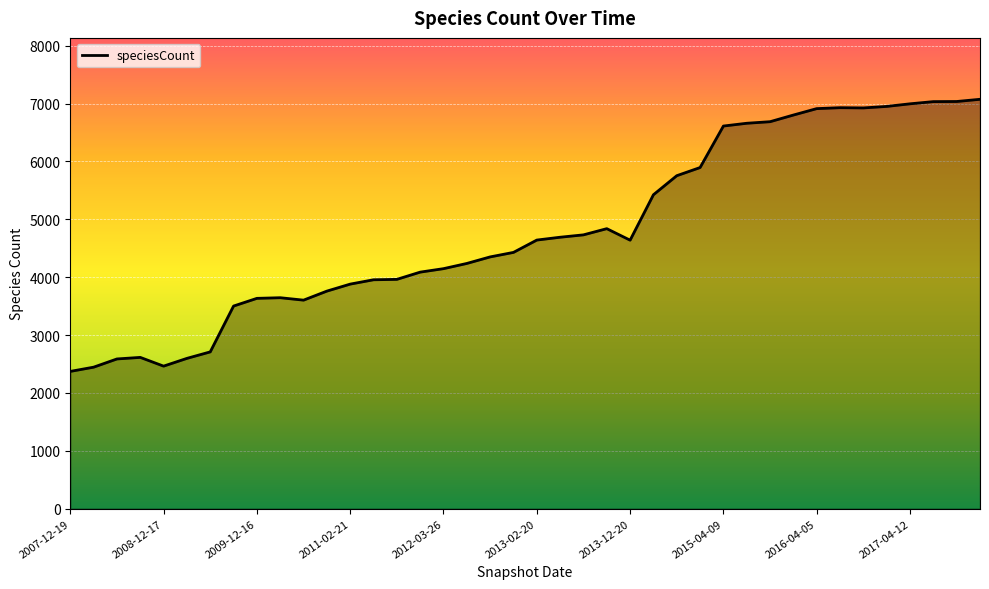

What is the smallest value displayed?

2372